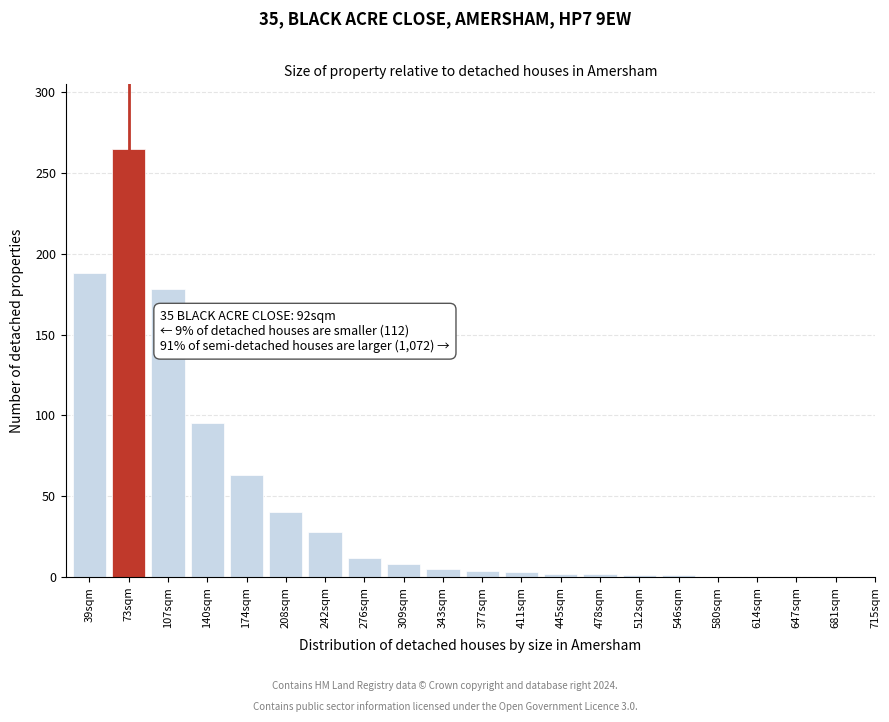

What is the maximum value shown in the chart?

265